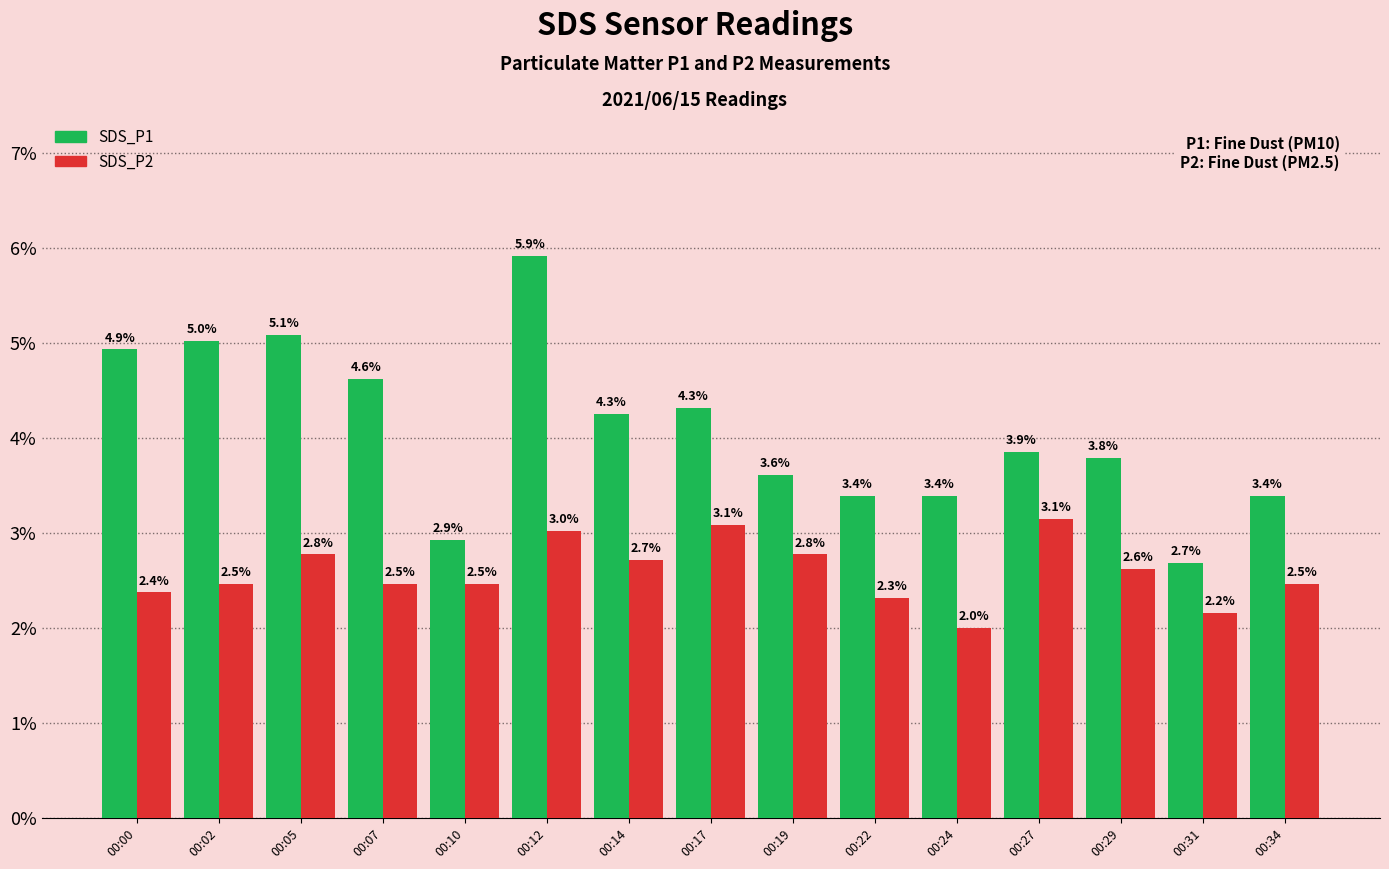

What is the difference between the highest and lowest values at 00:19?

0.8